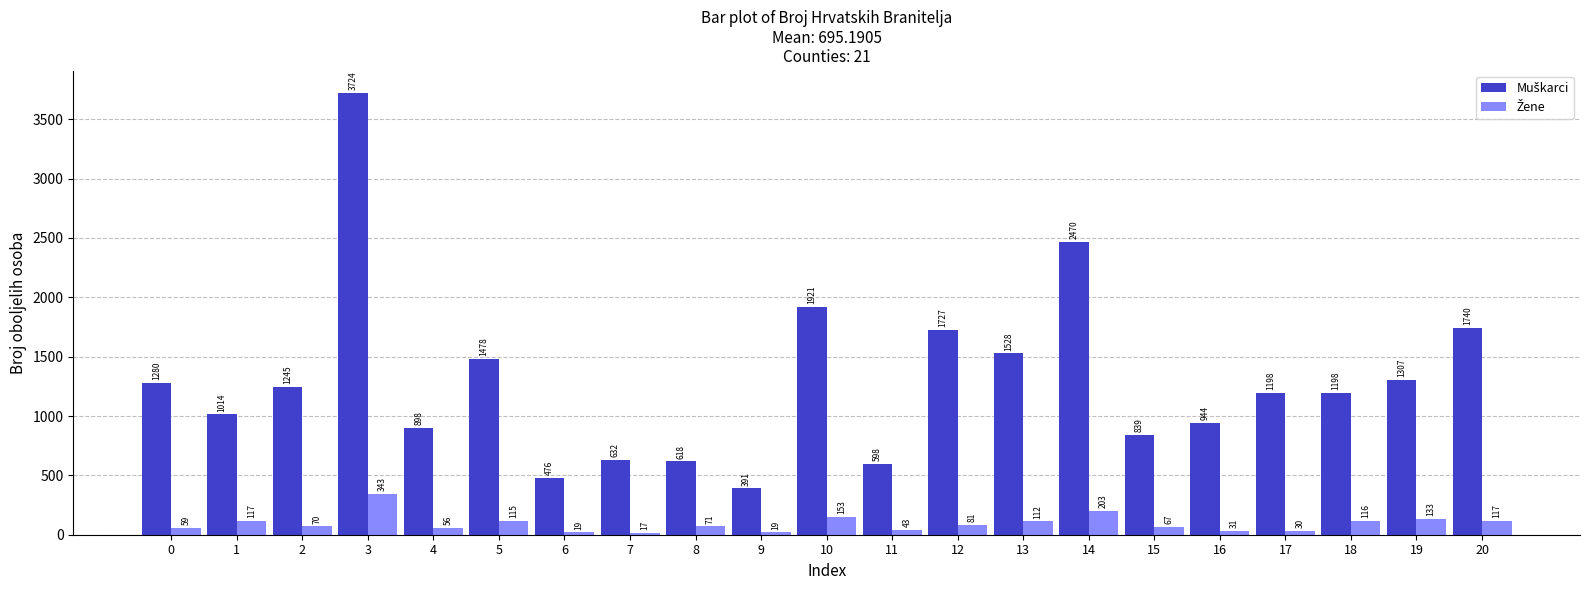

Does the chart contain any negative values?

No